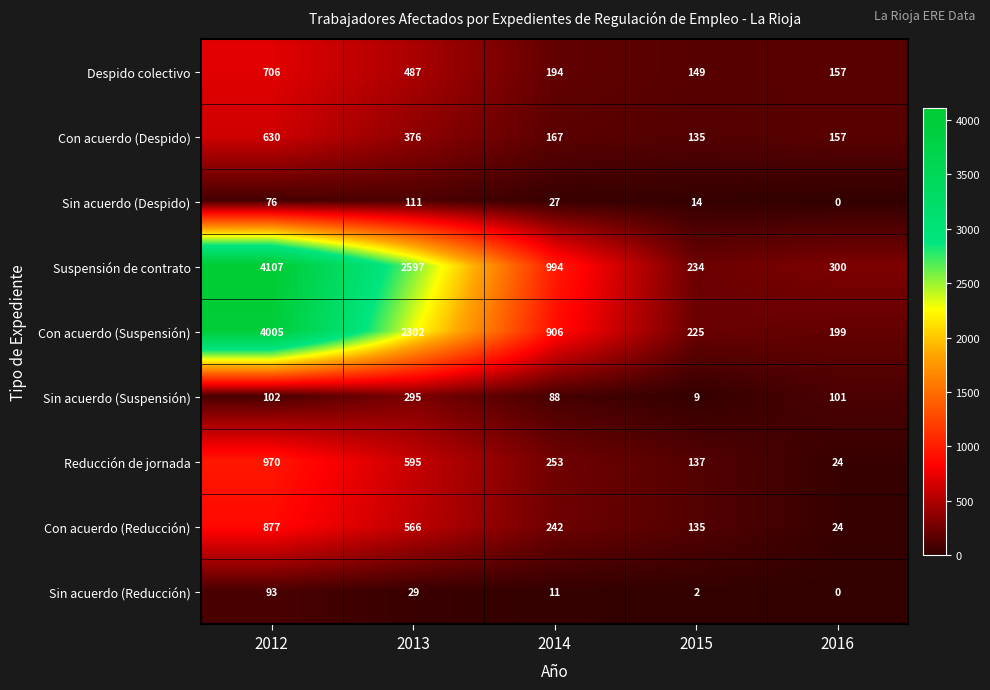

Which series has the largest total across all categories?

Suspensión de contrato